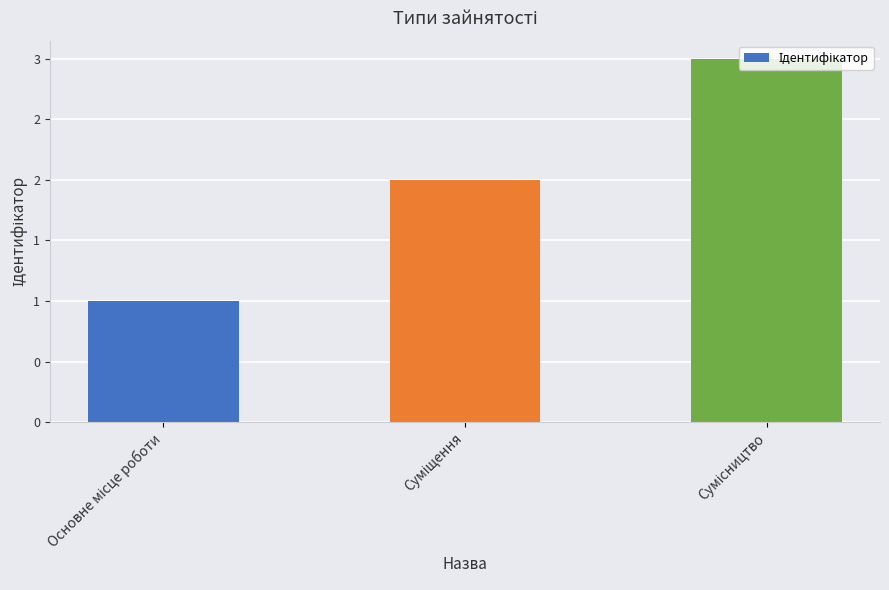

Is it true that the value at Основне місце роботи is 1?

True